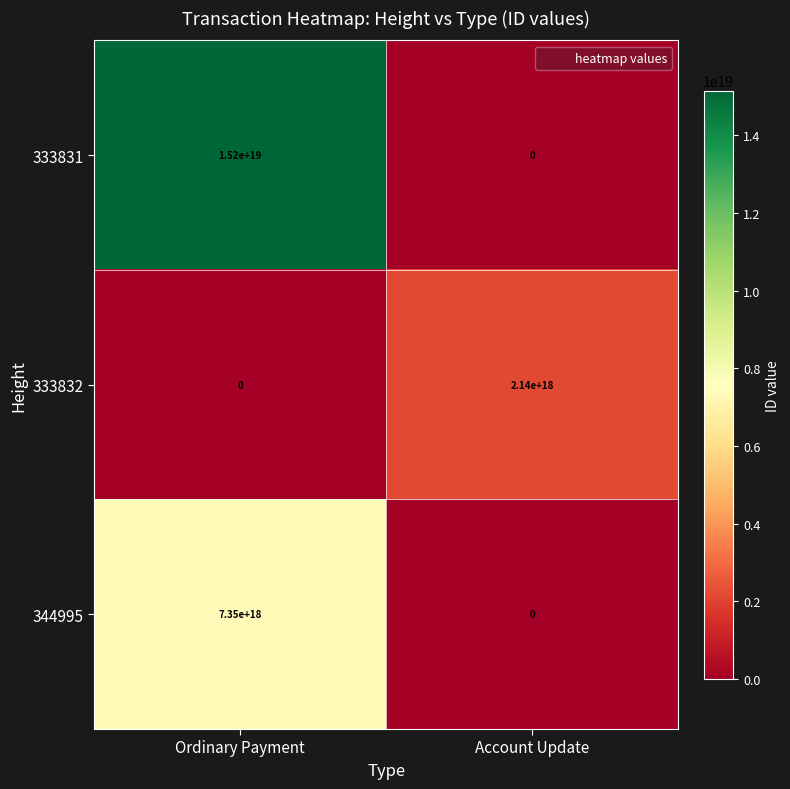

At which label is 333832 closest to 1070000000000000000?

Ordinary Payment